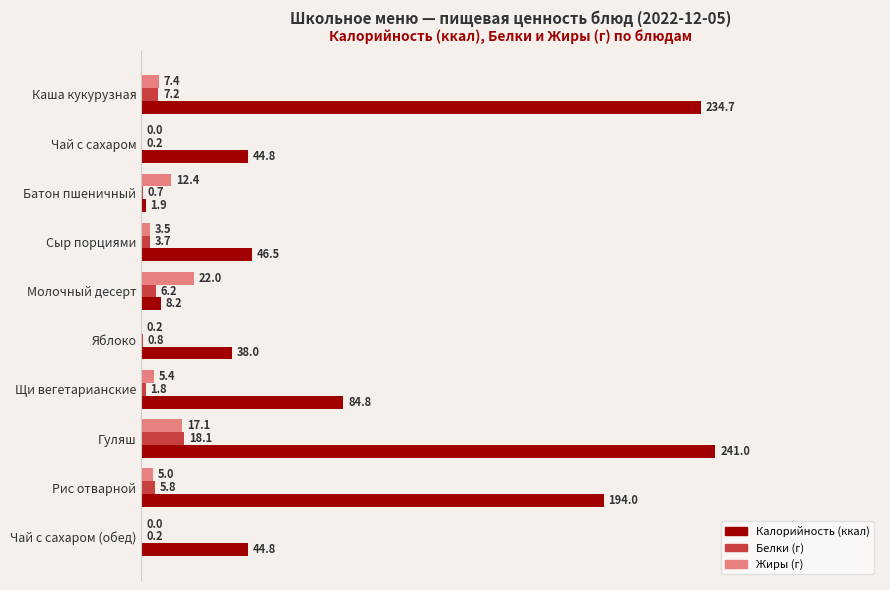

At which category is the sum across all series the highest?

Гуляш